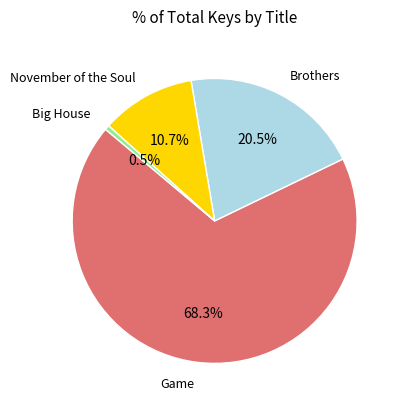

To the nearest percent, what is the combined percentage of Brothers and Big House?

21%